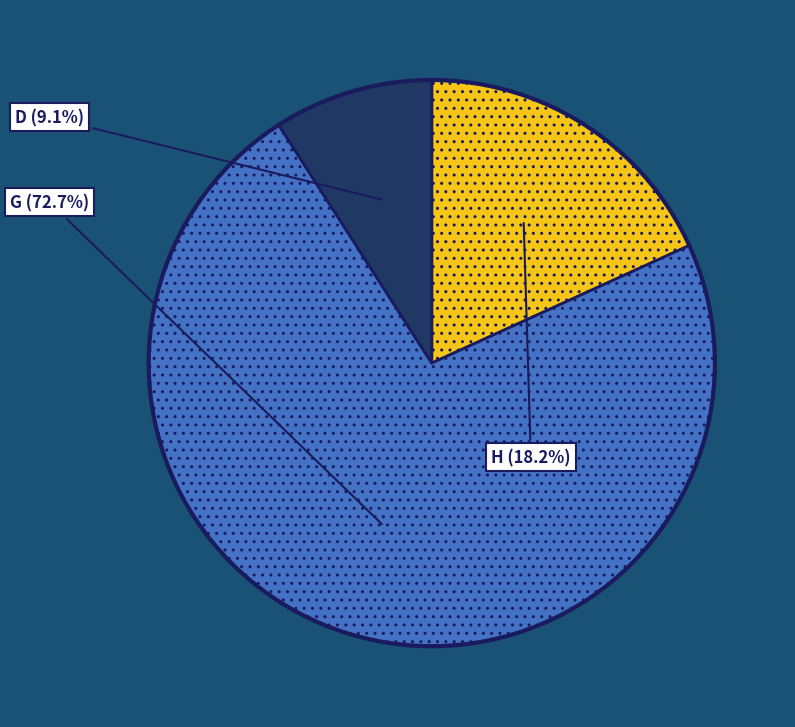

True or false: H accounts for 18% of the total.

True